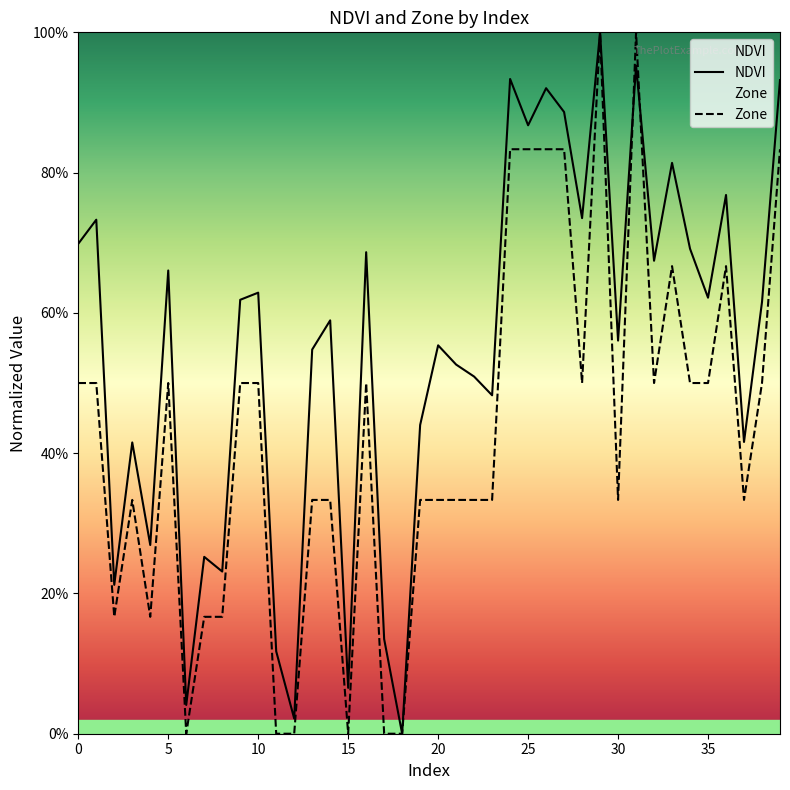

At which label does Zone reach its minimum?

6